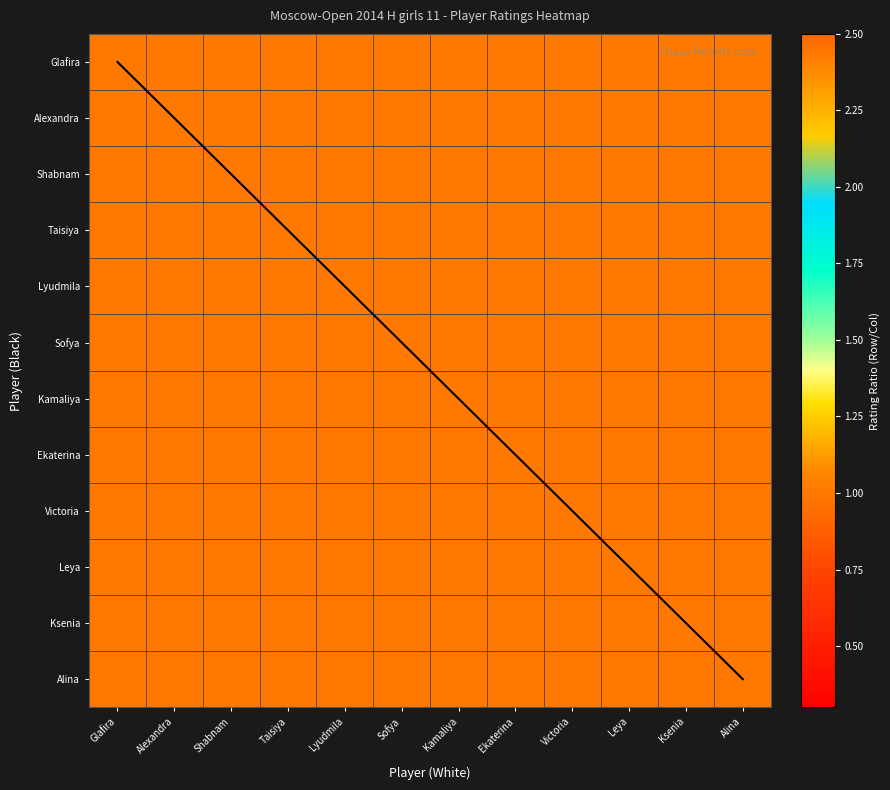

Is the value of Alexandra at Alina greater than the value of Taisiya at Leya?

No